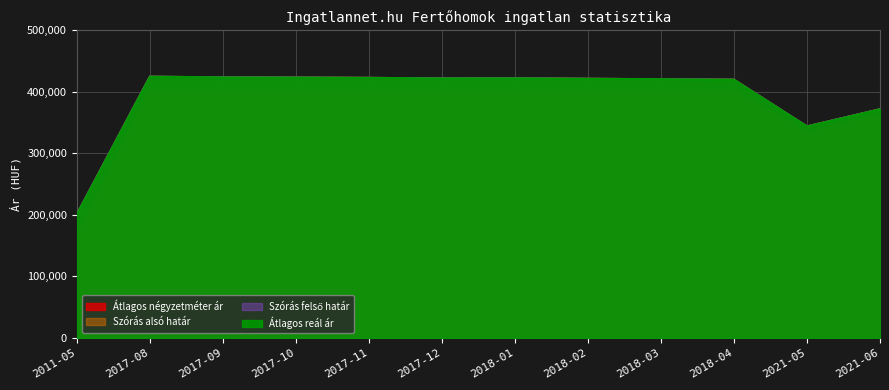

The value of Szórás alsó határ at 2017-08 is 424781. True or false?

True